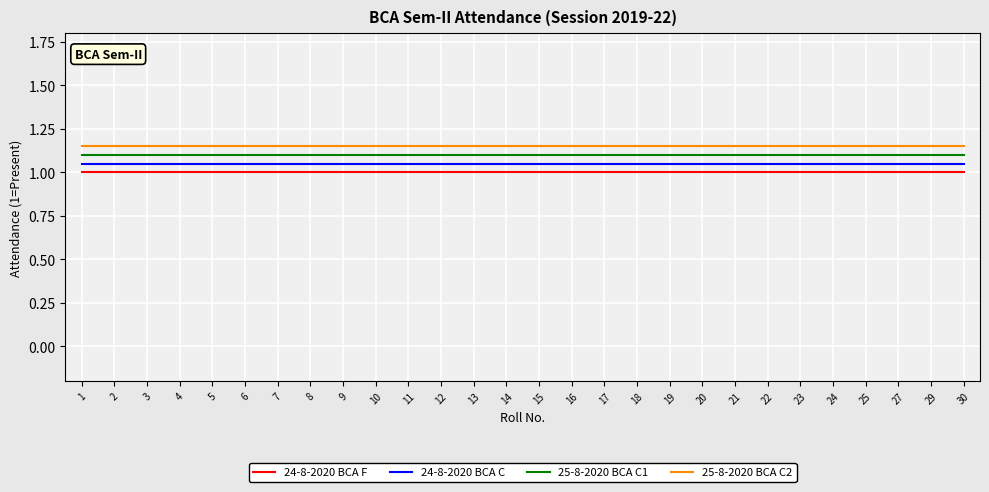

Is it true that 25-8-2020 BCA C1 equals 1.5 at 5?

False